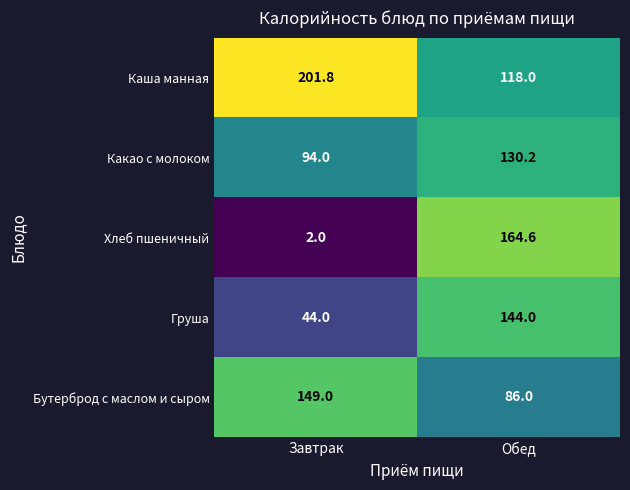

What is the smallest value displayed?

2.0